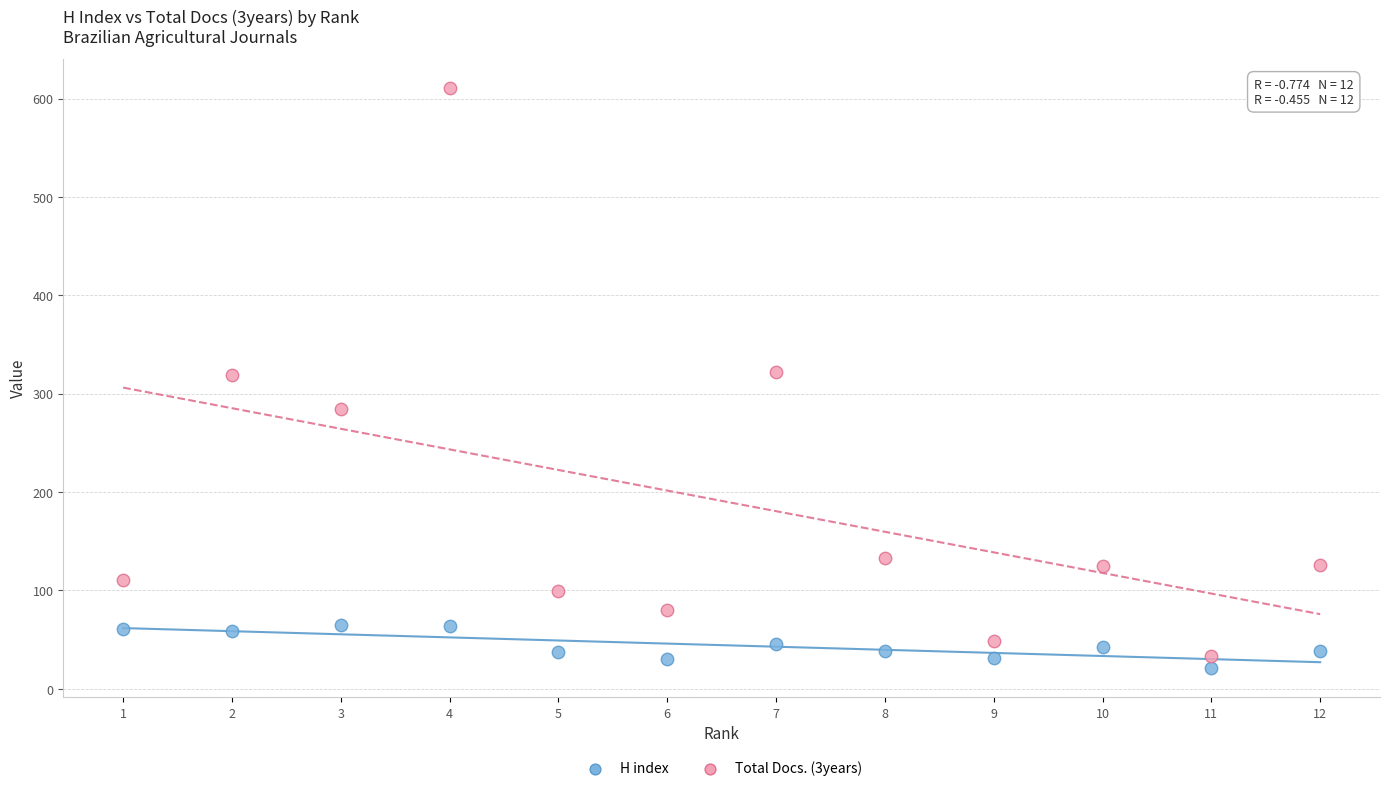

Across all data points, what is the range of Y values (max minus min)?

590